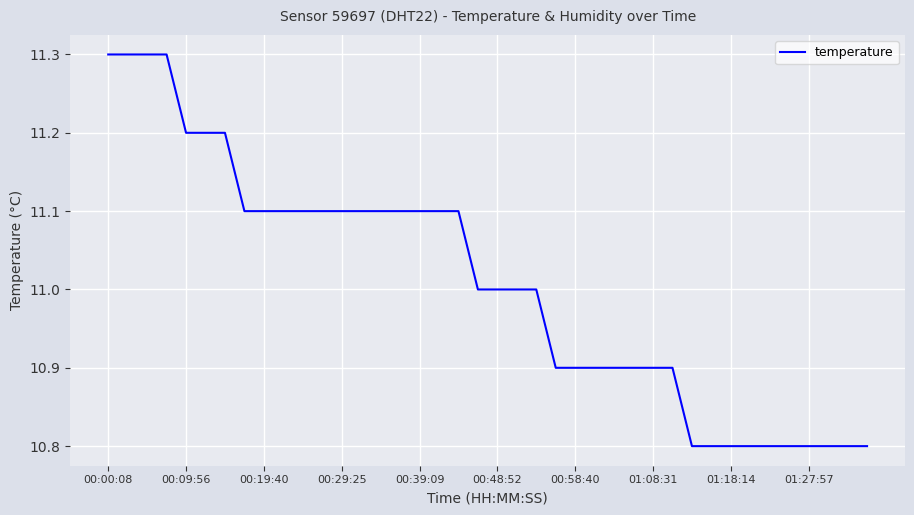

What is the maximum value shown in the chart?

11.3